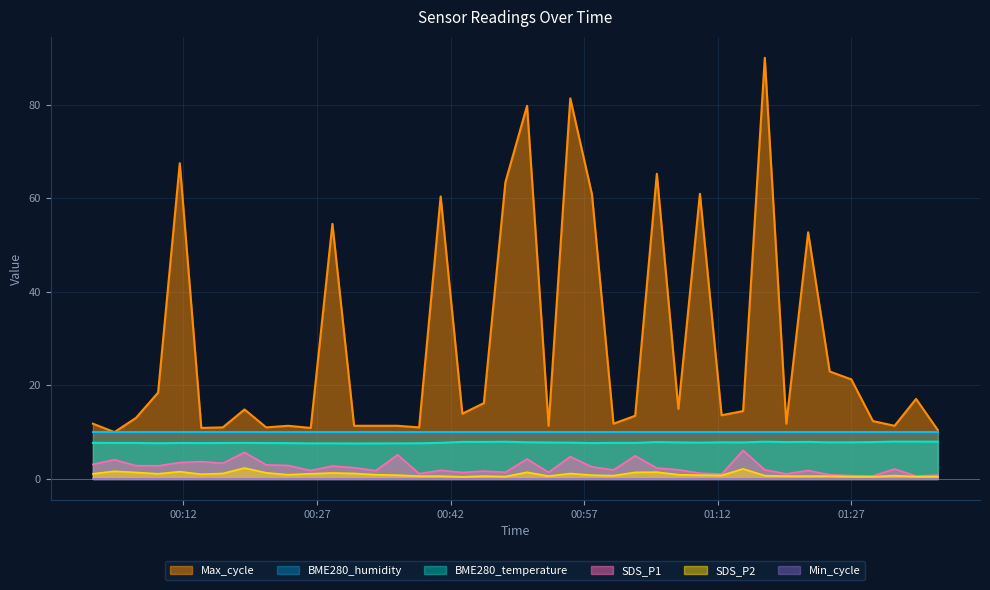

Is it true that BME280_temperature equals 14.1 at 2023/12/13 01:05:09?

False